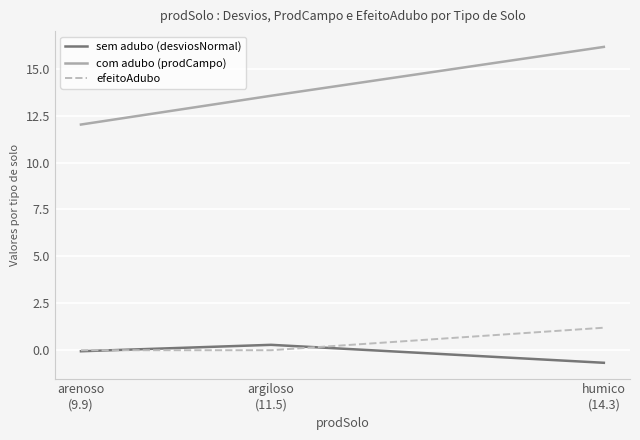

At how many categories does at least one series exceed 3?

3